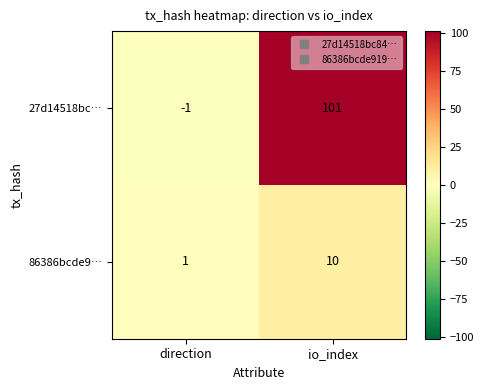

What is the difference between the maximum and minimum values in the 86386bcde9… series?

9